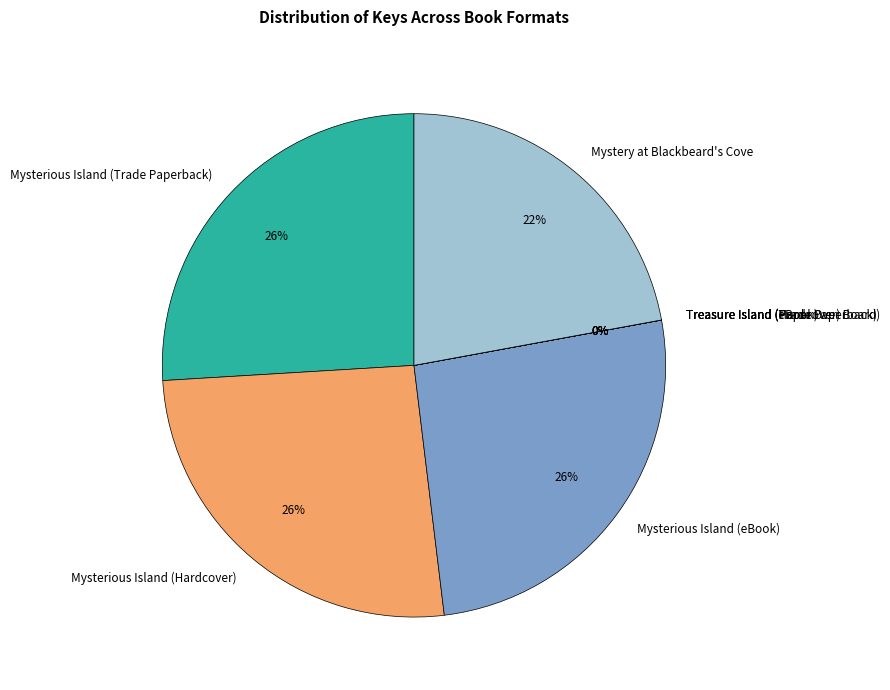

The Mysterious Island (eBook) slice represents 26% of the pie. True or false?

True